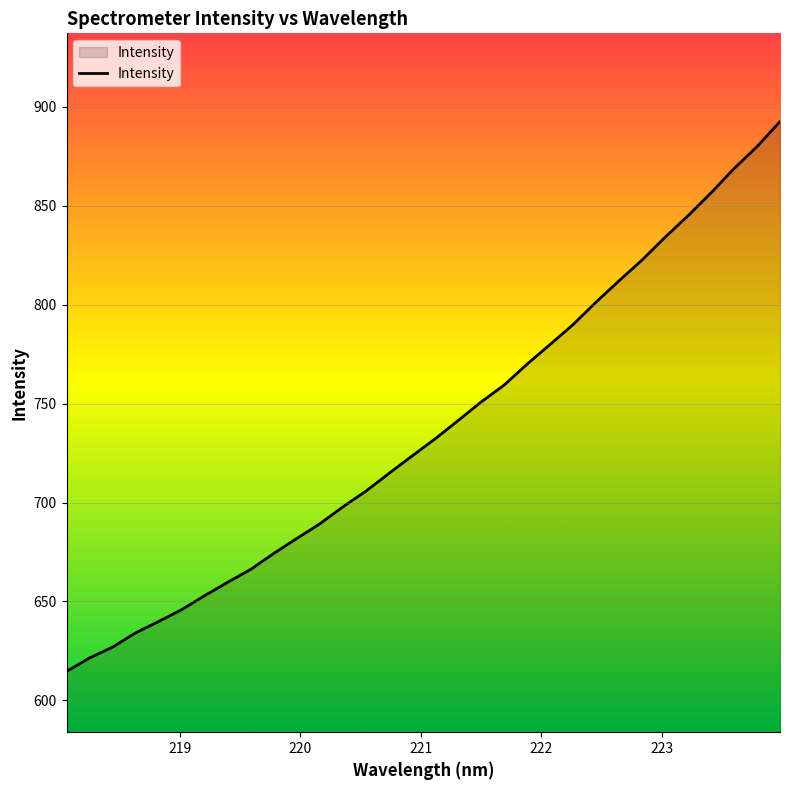

What is the difference between the maximum and second lowest values?

271.2